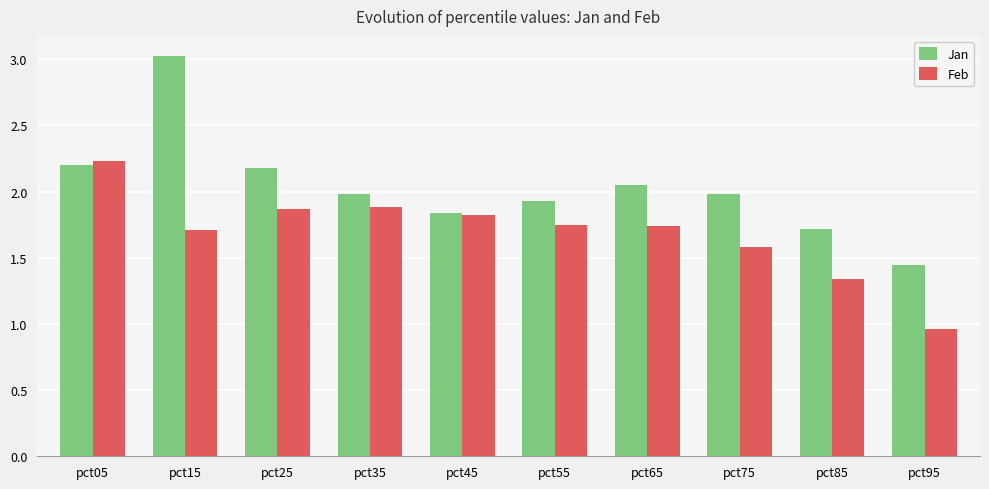

How many bars are there in each group?

2